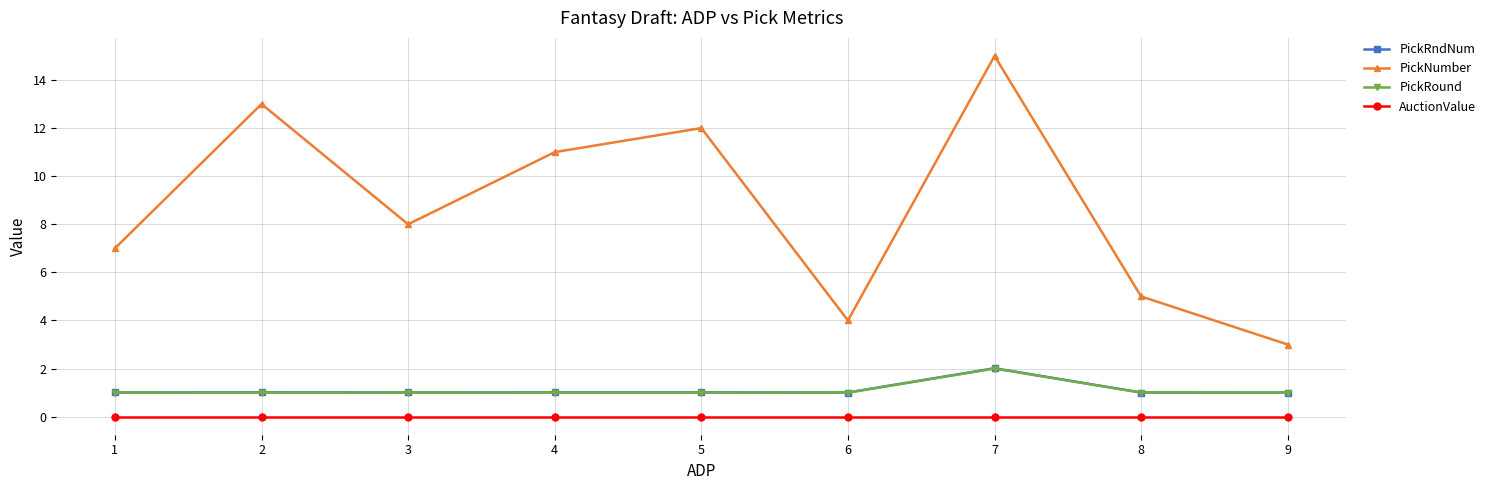

Does the chart have visible grid lines?

Yes